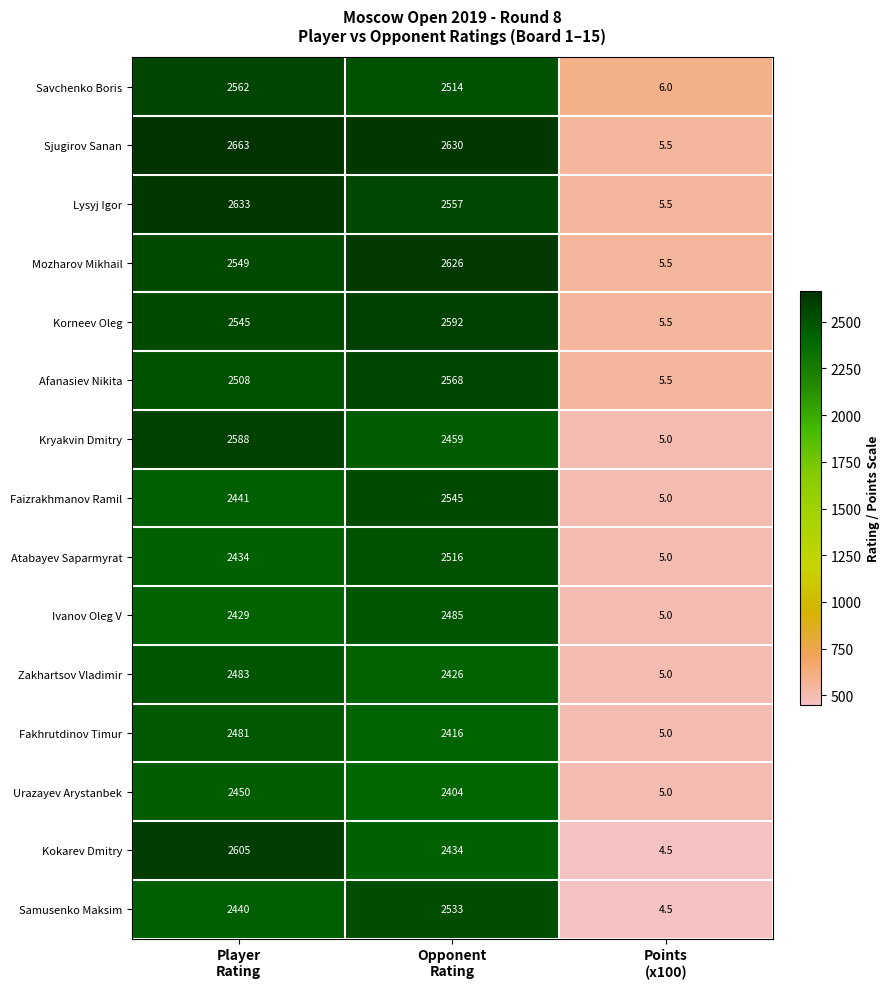

List the series in order of their peak value, lowest first.

Urazayev Arystanbek, Fakhrutdinov Timur, Zakhartsov Vladimir, Ivanov Oleg V, Atabayev Saparmyrat, Samusenko Maksim, Faizrakhmanov Ramil, Savchenko Boris, Afanasiev Nikita, Kryakvin Dmitry, Korneev Oleg, Kokarev Dmitry, Mozharov Mikhail, Lysyj Igor, Sjugirov Sanan